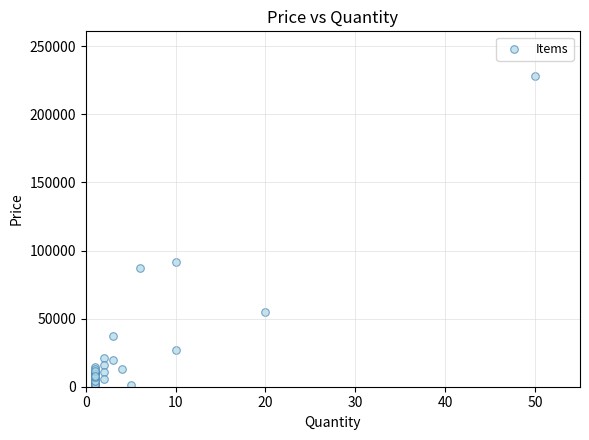

What Y value in the scatter plot is closest to 114526?

91777.9